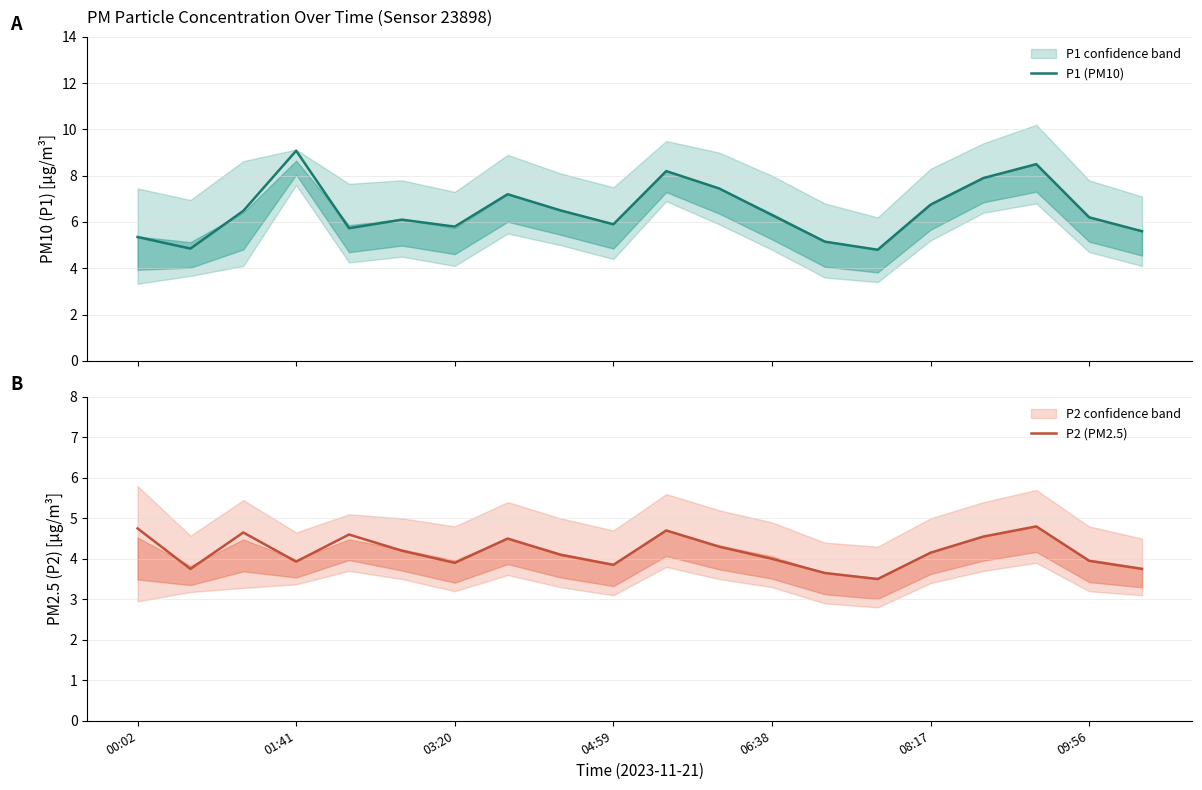

How many interior local valleys does the P2 (PM2.5) series have?

5